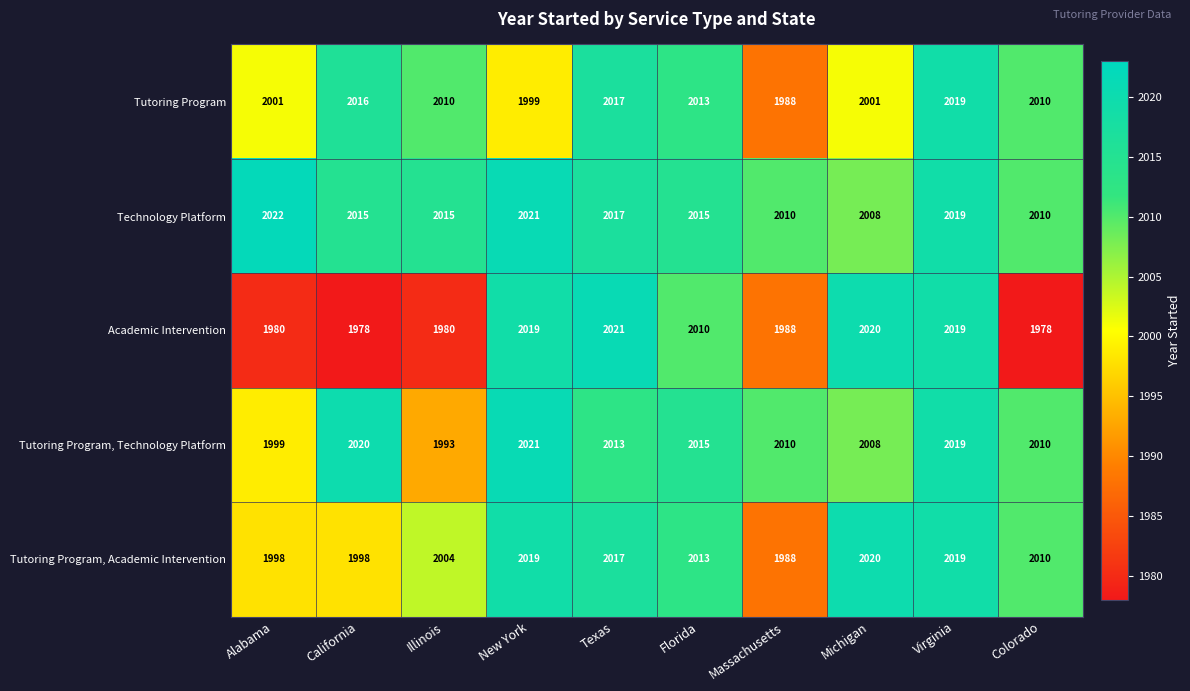

Is it true that Academic Intervention equals 472 at California?

False